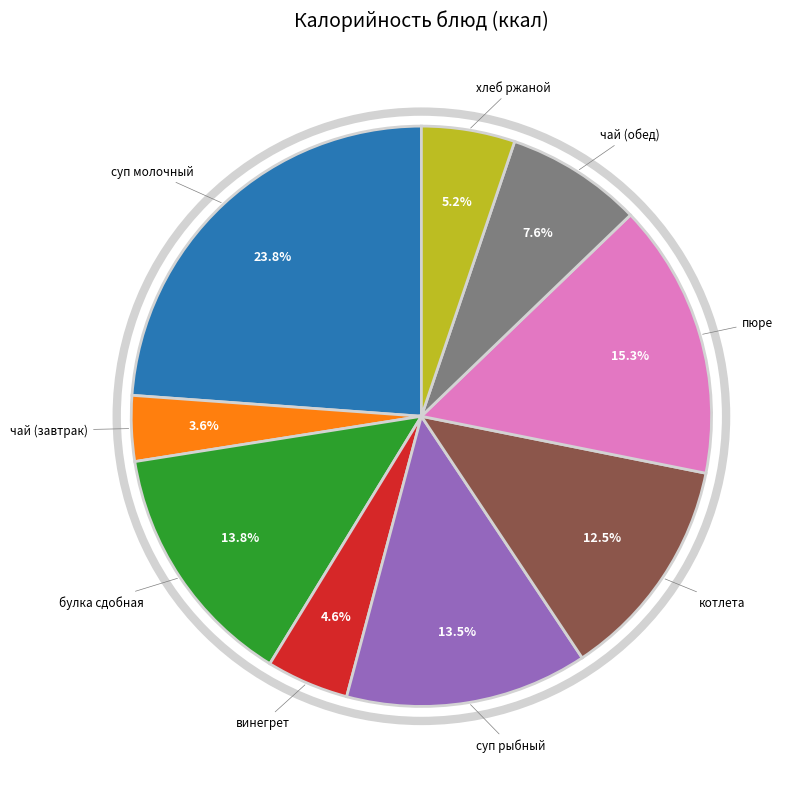

To the nearest percent, what is the difference between the largest and smallest slice percentages?

20%